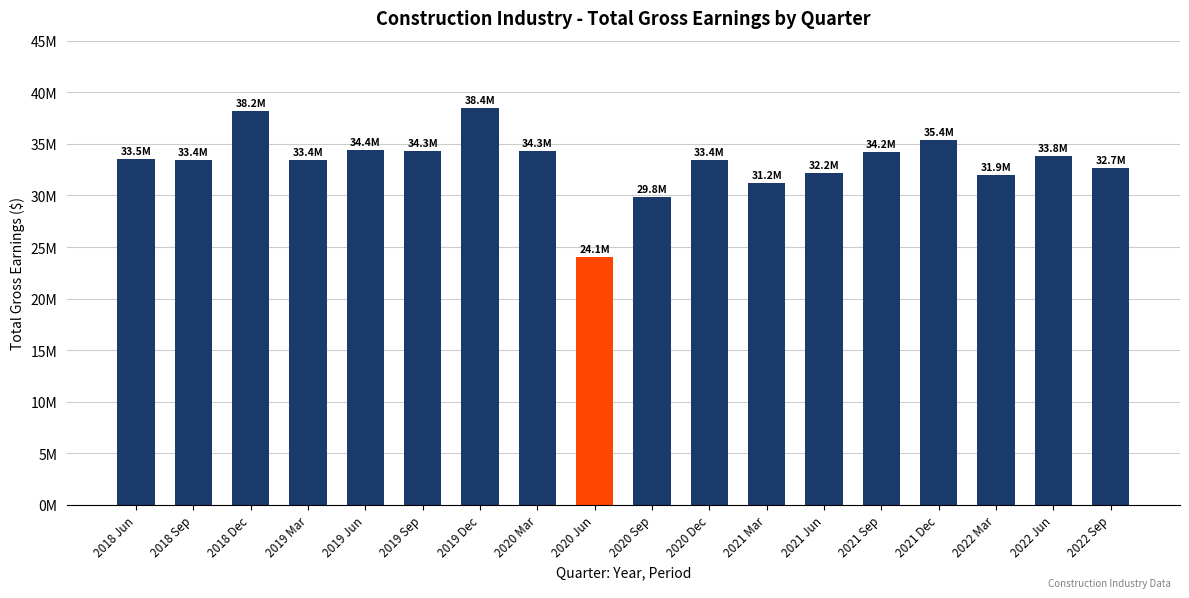

What is the change in value from 2019 Mar to 2020 Dec?

-20000